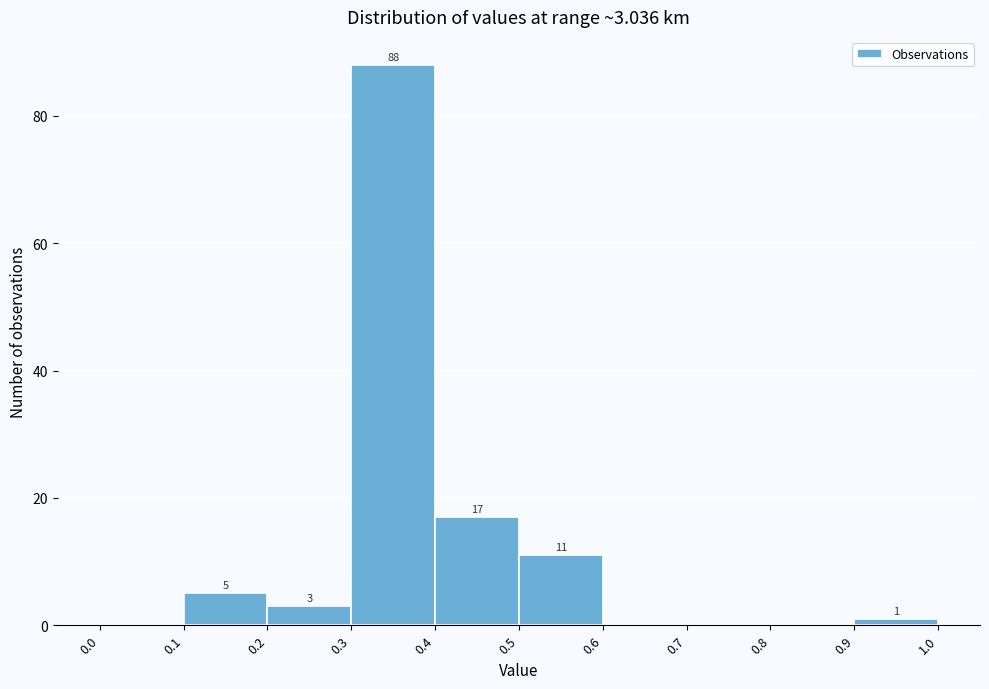

Which range on the x-axis has the tallest bar?

0.3 to 0.4